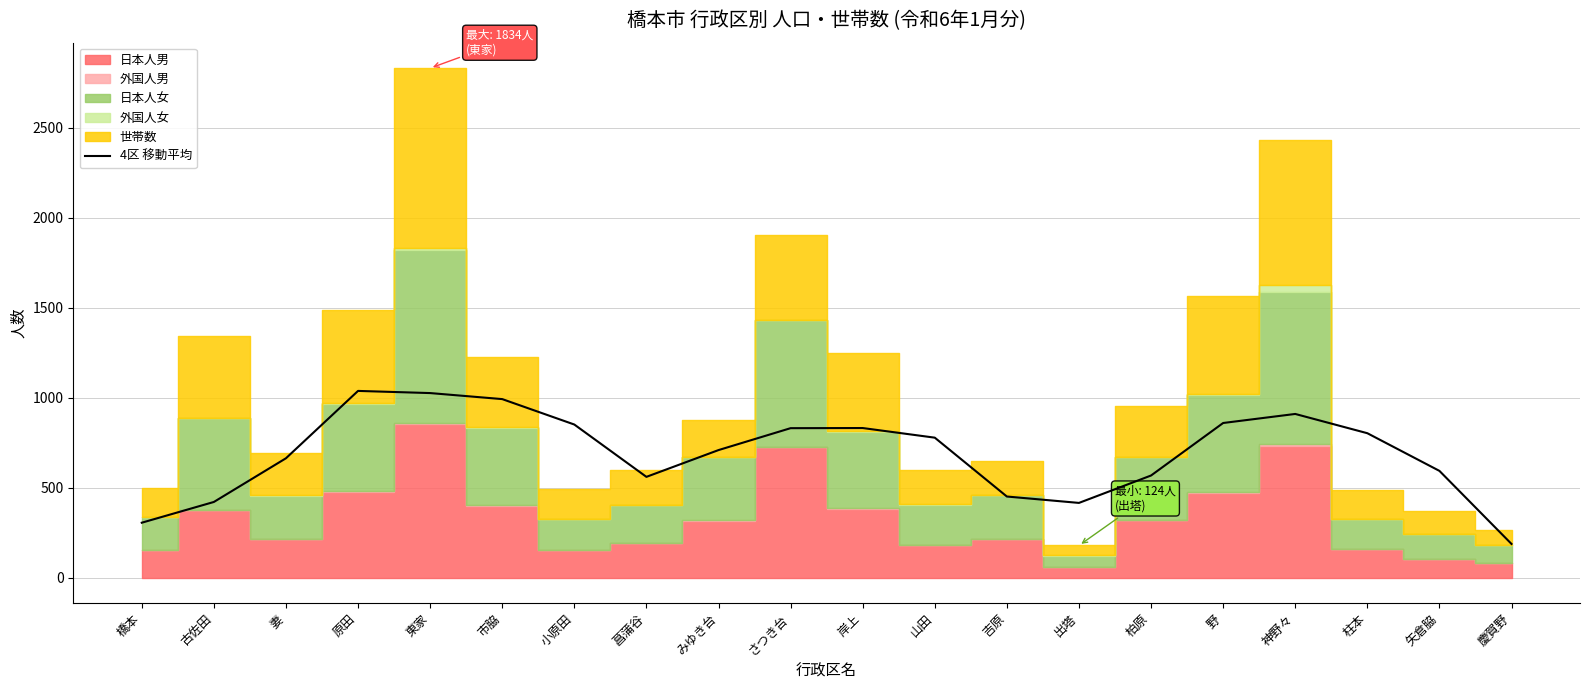

Count the number of categories in the chart.

20